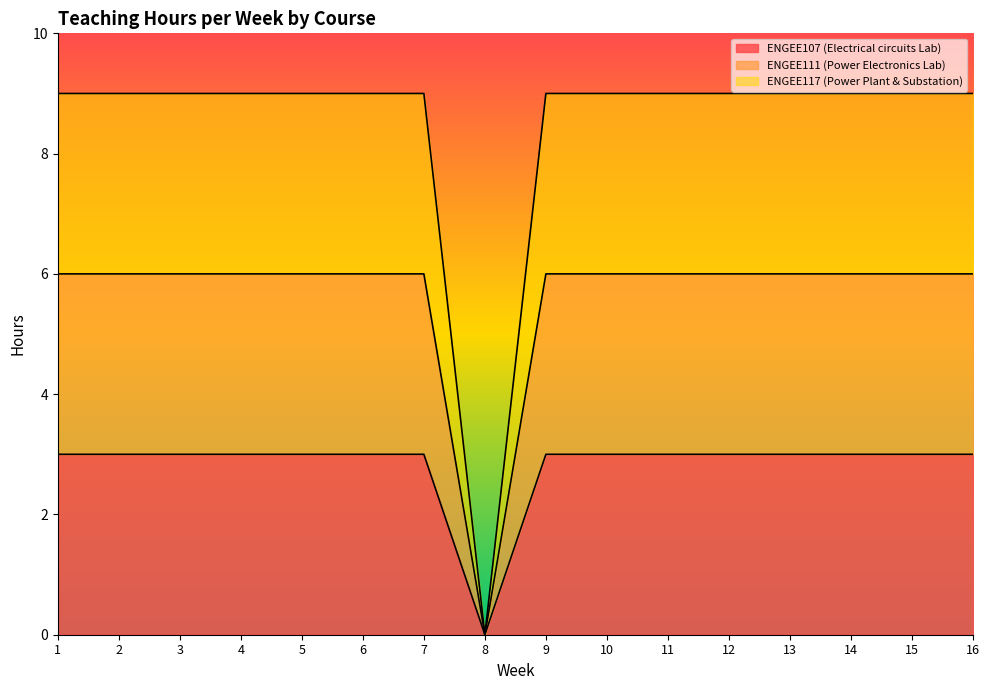

At how many categories does at least one series exceed 8?

15